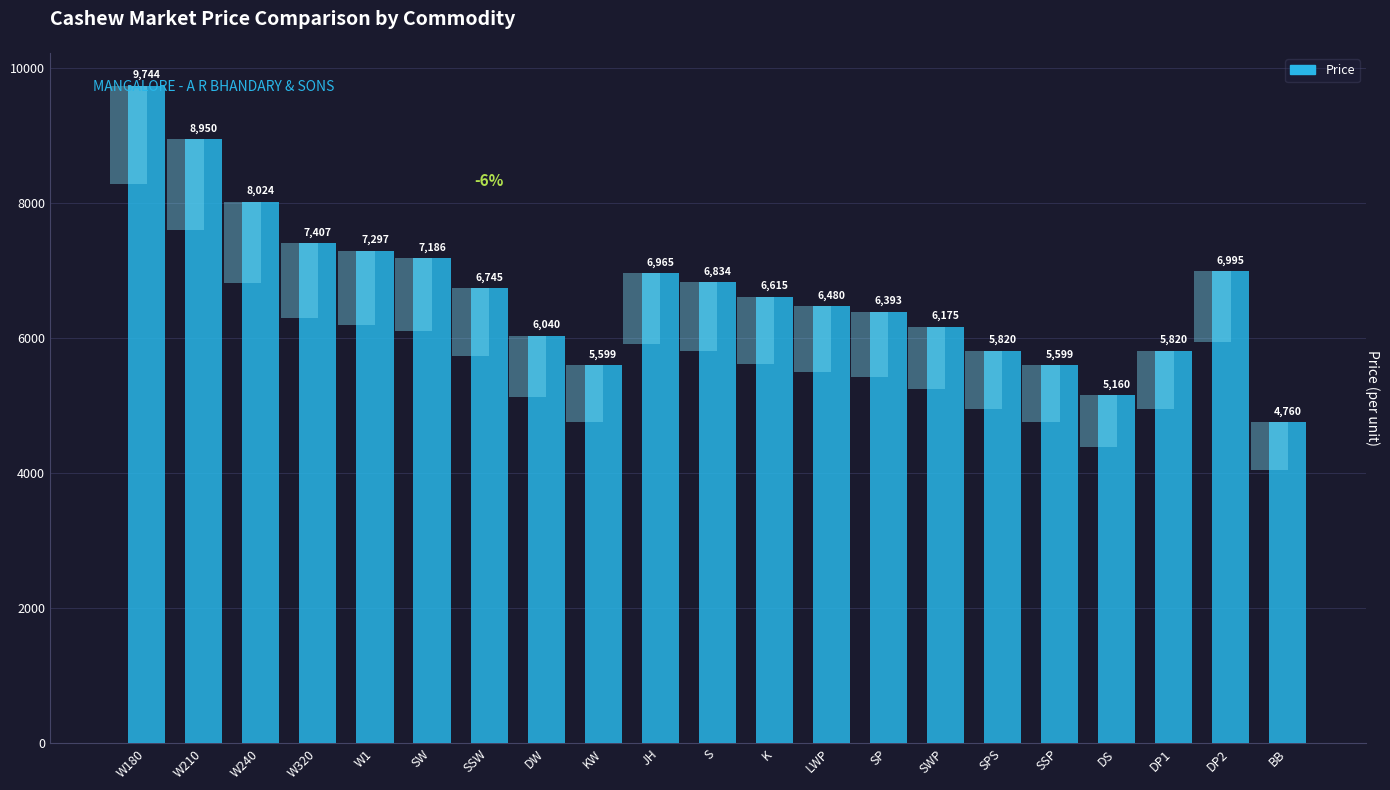

Count the number of data series in this chart.

1